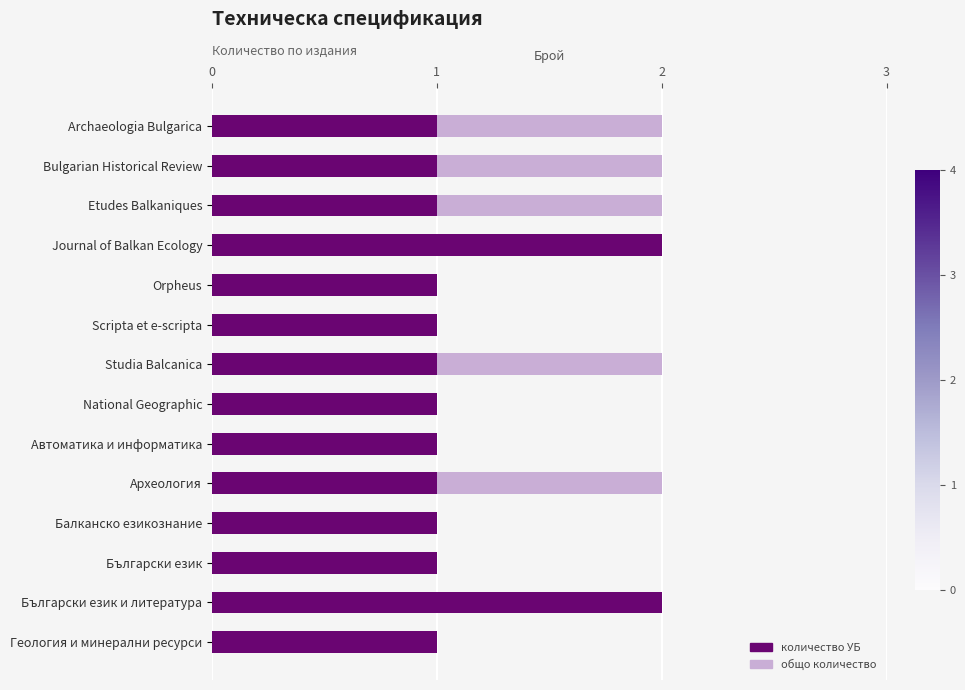

Reading left to right, extract all data points from this chart.

общо количество: 2	2	2	2	1	1	2	1	1	2	1	1	2	1
количество УБ: 1	1	1	2	1	1	1	1	1	1	1	1	2	1